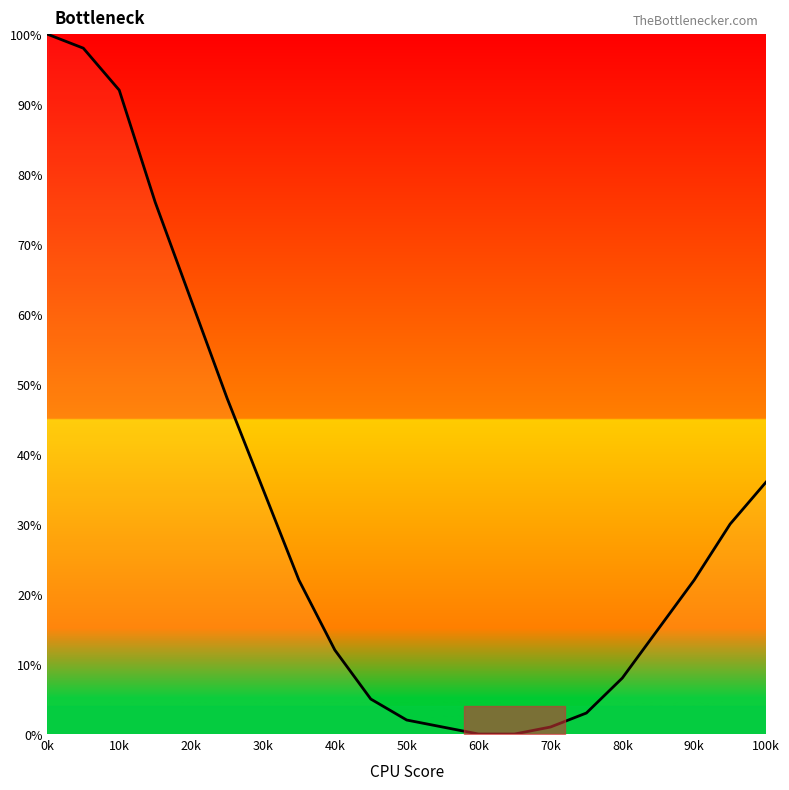

What is the maximum value shown in the chart?

100